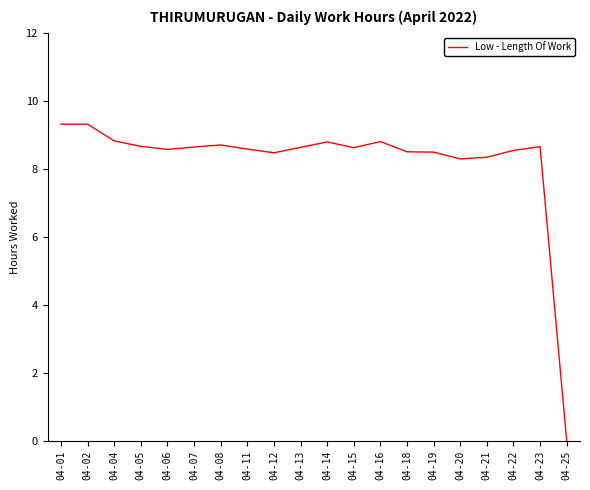

How many series are shown in this chart?

1